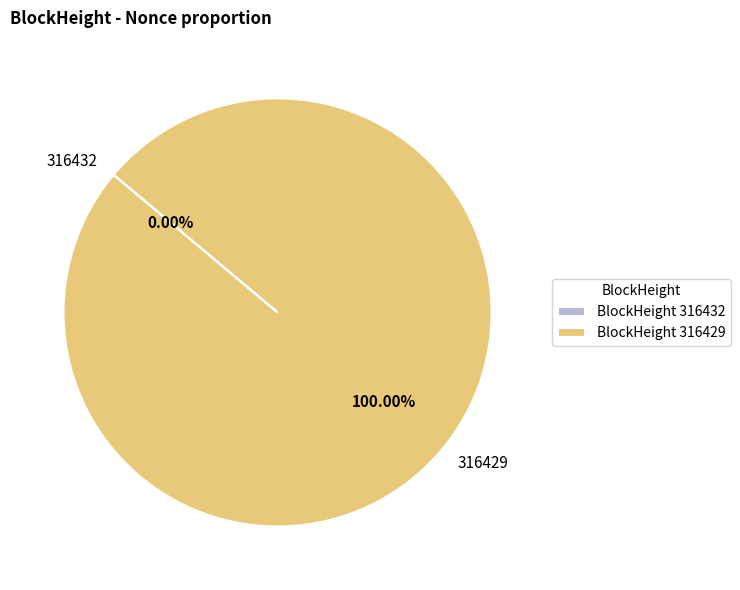

To the nearest percent, what portion does 316429 represent?

100%